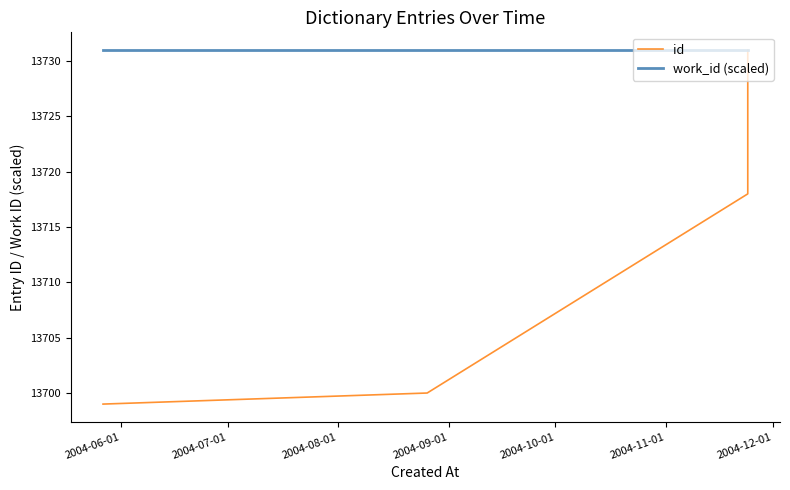

At 2004-10-01, list the series in order from largest to smallest.

work_id (scaled), id